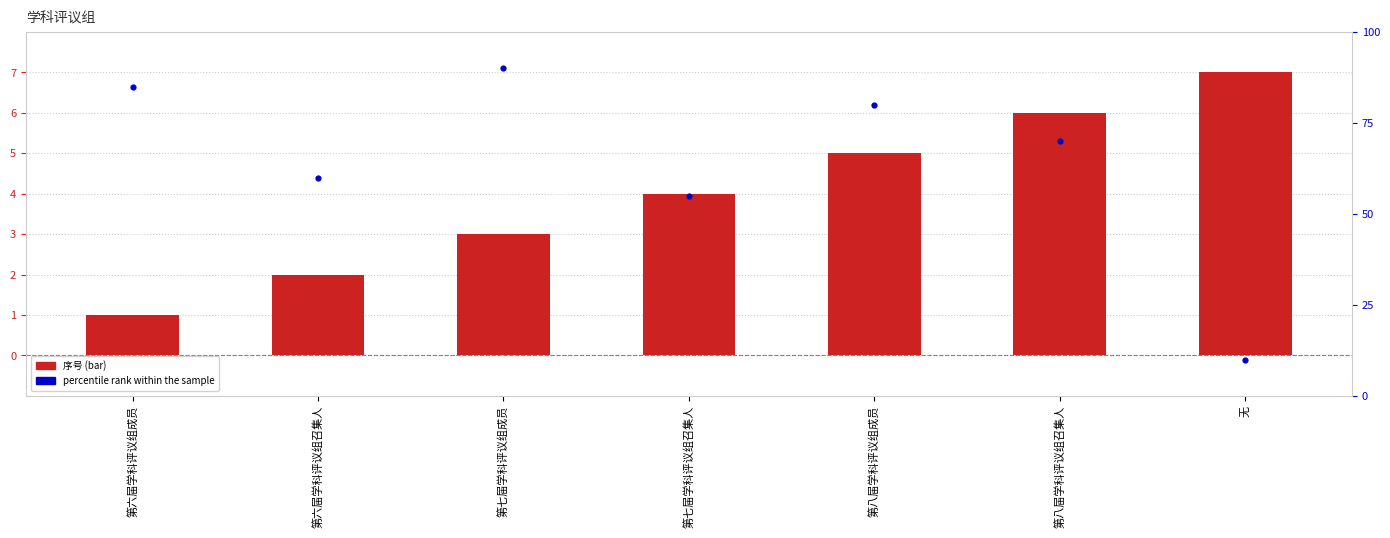

At how many categories does at least one series exceed 49?

6